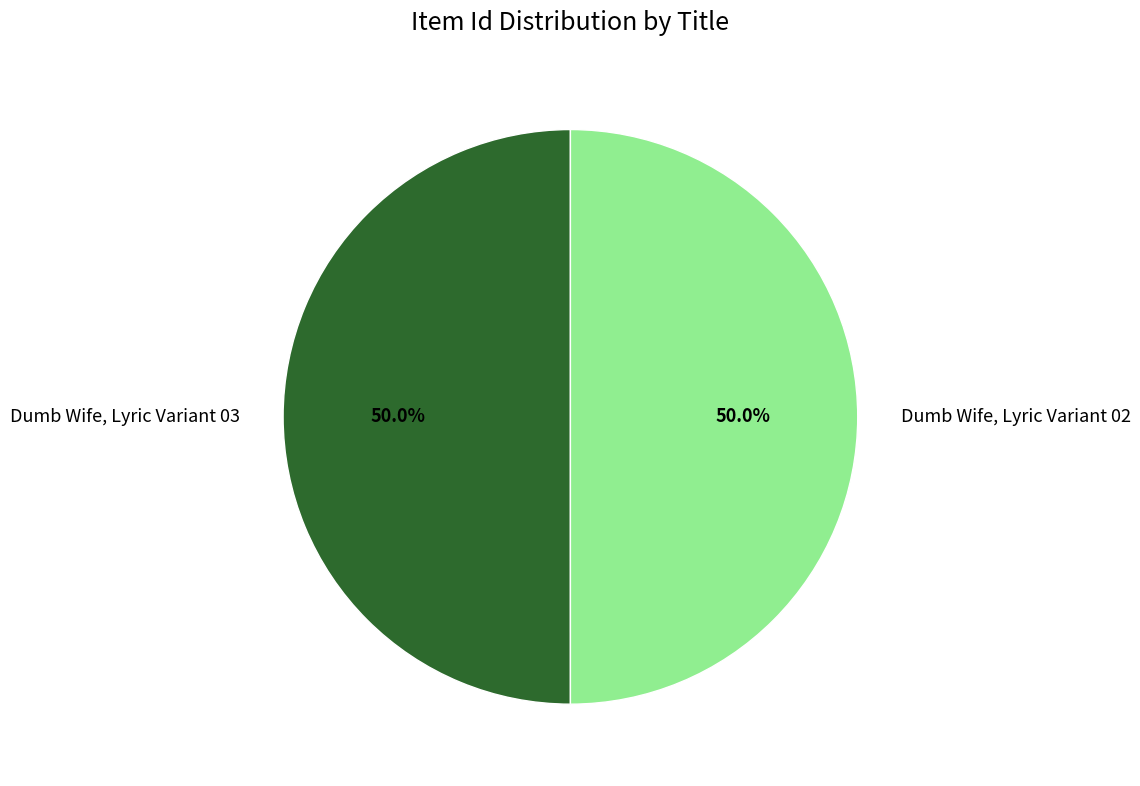

What percentage do Dumb Wife, Lyric Variant 02 and Dumb Wife, Lyric Variant 03 together represent?

100.0%